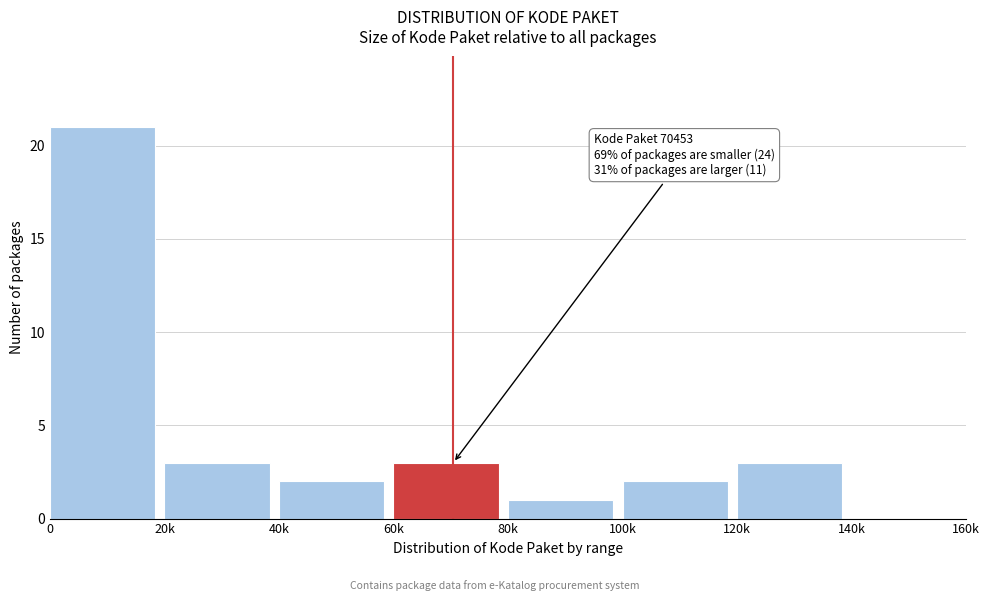

Reading right to left, transcribe all the data shown in this chart.

140k=0	120k=3	100k=2	80k=1	60k=3	40k=2	20k=3	0=21